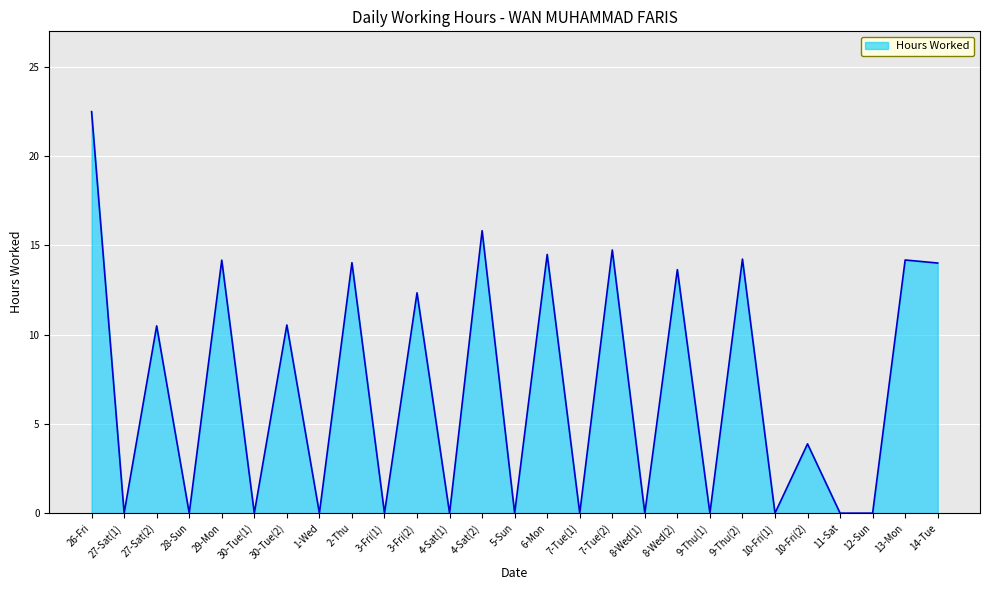

Count the number of values greater than 3.

14